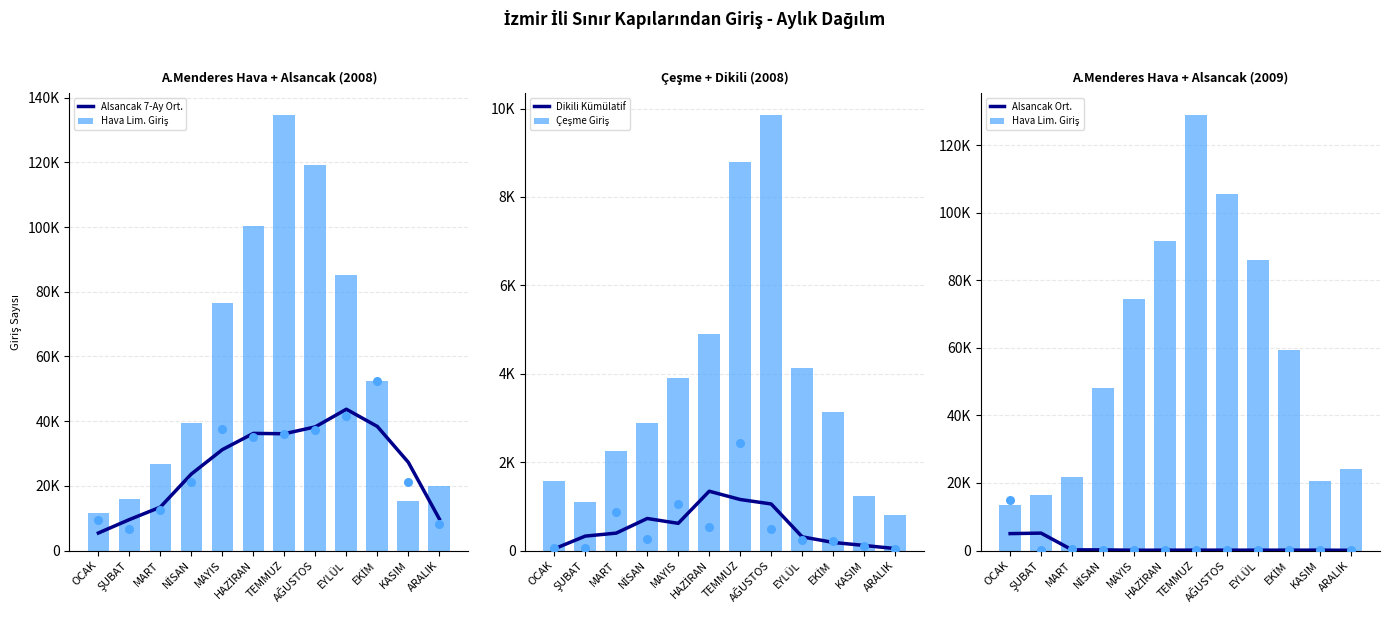

Which series contains the highest Y value?

Hava Lim. Giriş